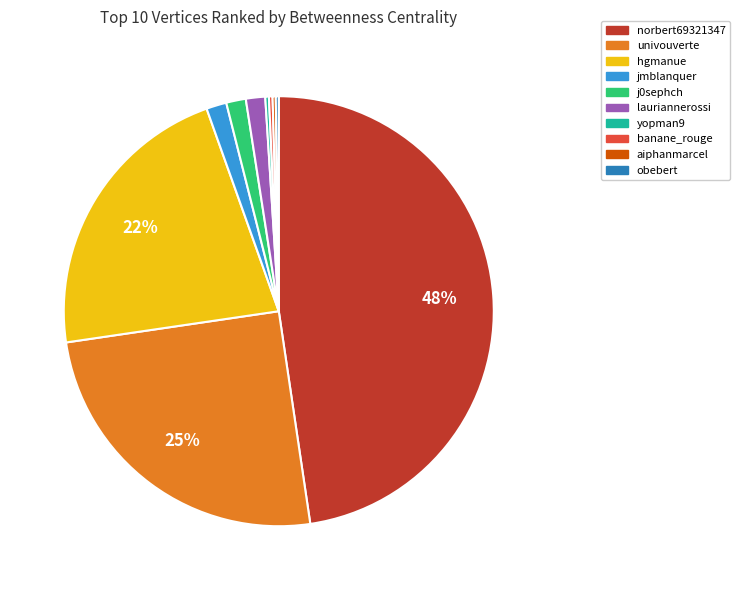

To the nearest percent, what is the average slice percentage?

10%